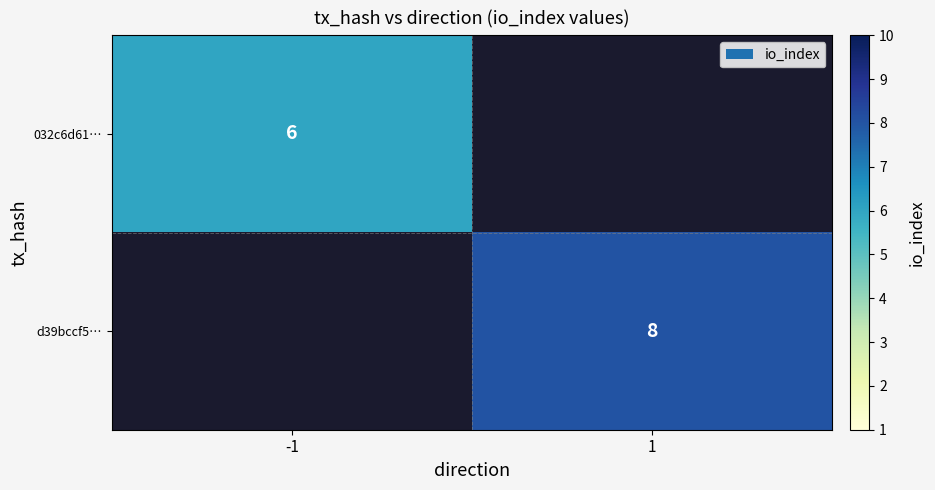

The d39bccf5… series shows 13 at 1. True or false?

False